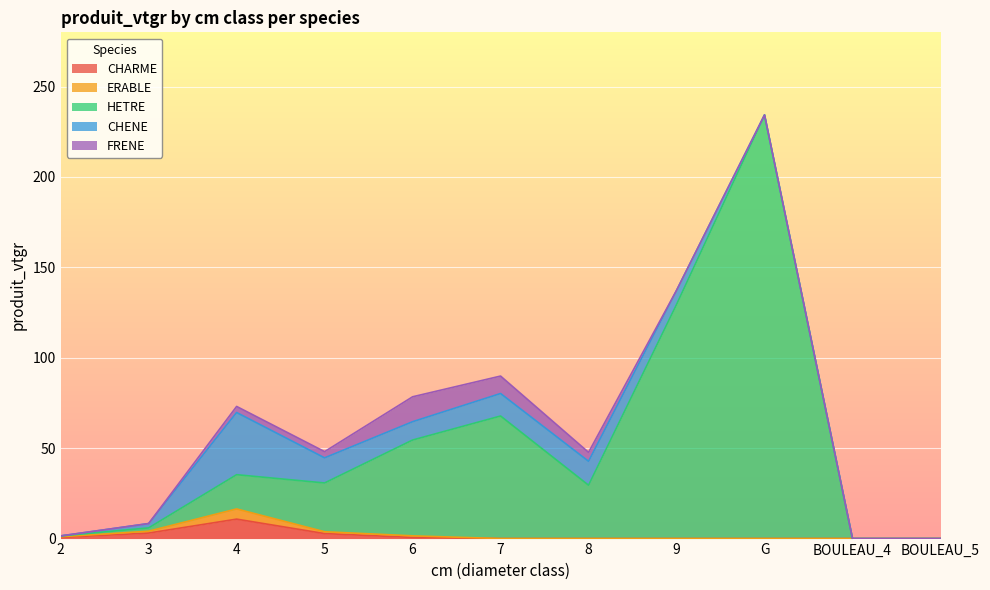

What is the sum of the CHARME values at 5 and 9?

2.8